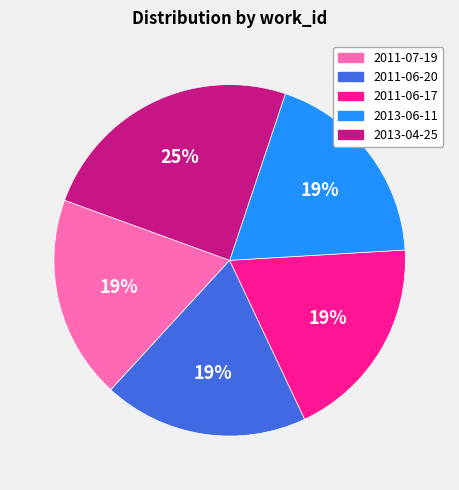

To the nearest percent, what is the difference between the largest and smallest slice percentages?

6%